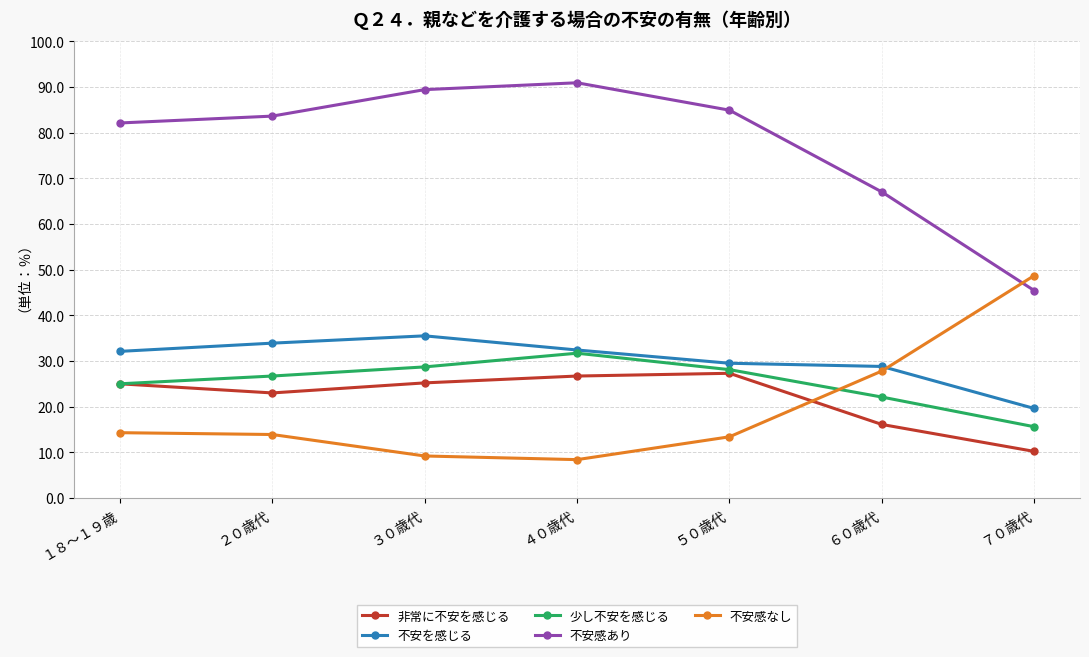

What is the minimum value for 少し不安を感じる?

15.6